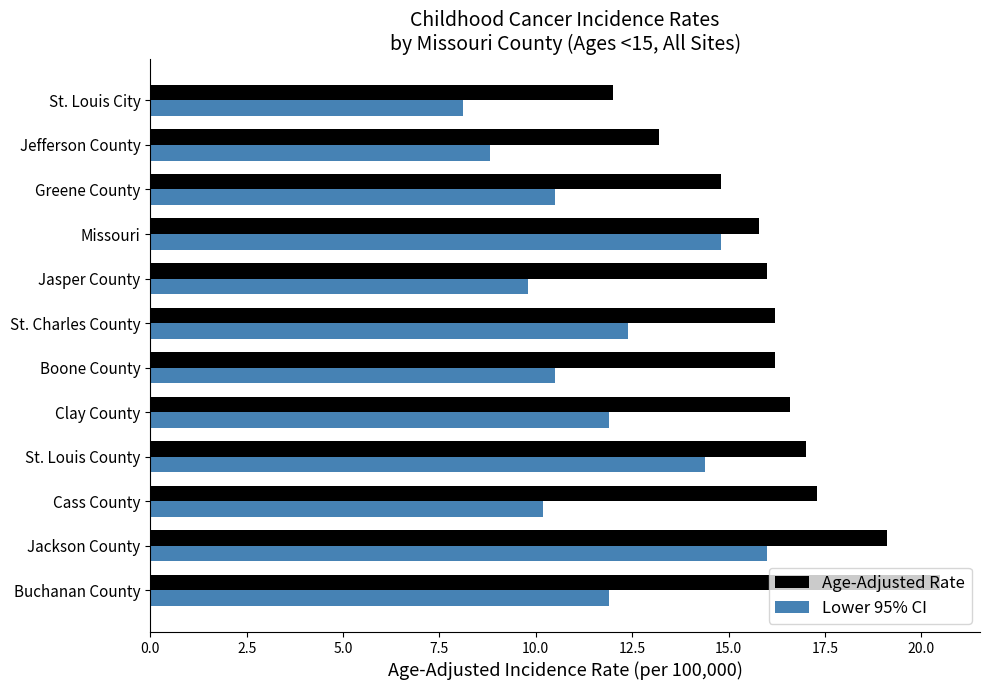

What are all the series names shown in the legend?

Age-Adjusted Rate, Lower 95% CI